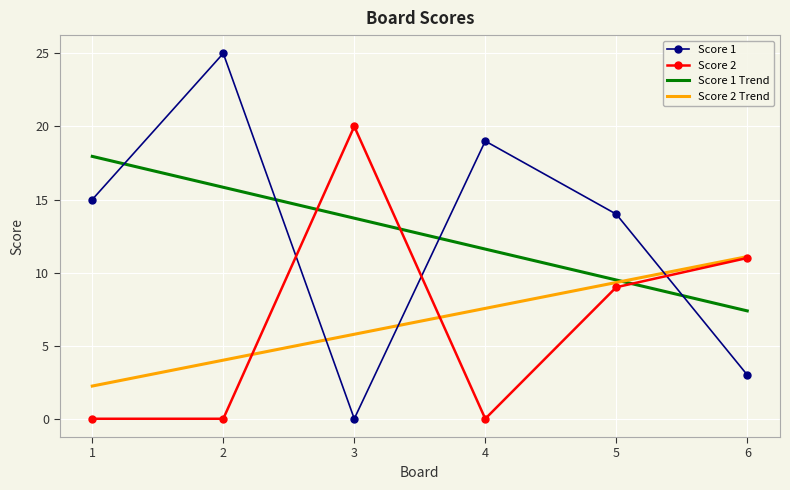

What is the sum of the Score 1 values at 2 and 5?

39.0